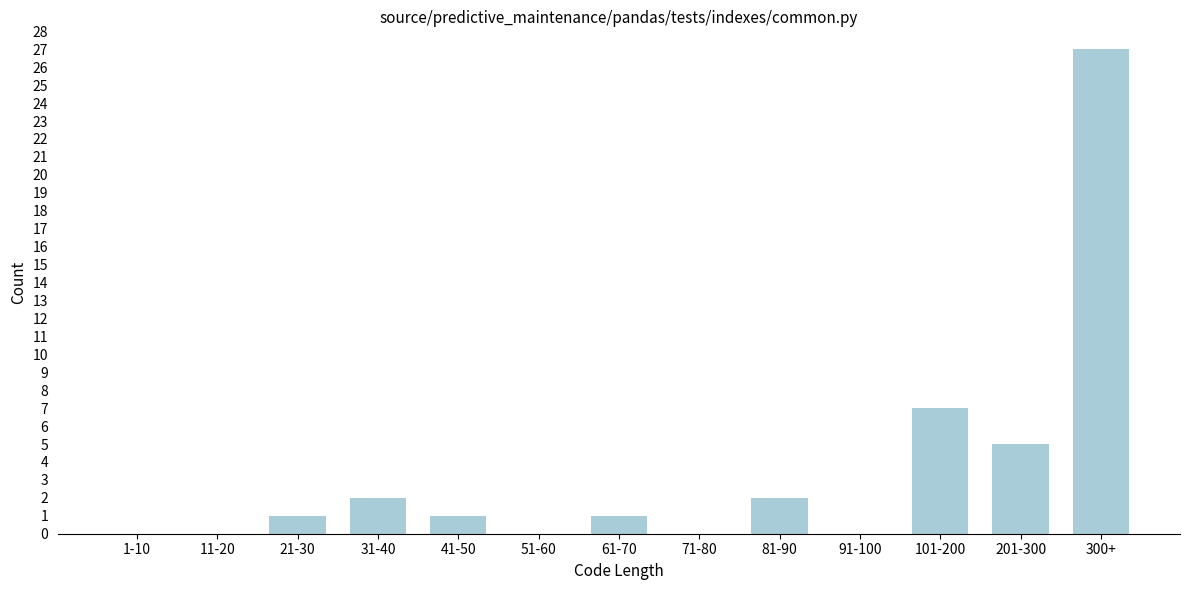

Reading left to right, what are all the values shown in this chart?

1-10=0	11-20=0	21-30=1	31-40=2	41-50=1	51-60=0	61-70=1	71-80=0	81-90=2	91-100=0	101-200=7	201-300=5	300+=27